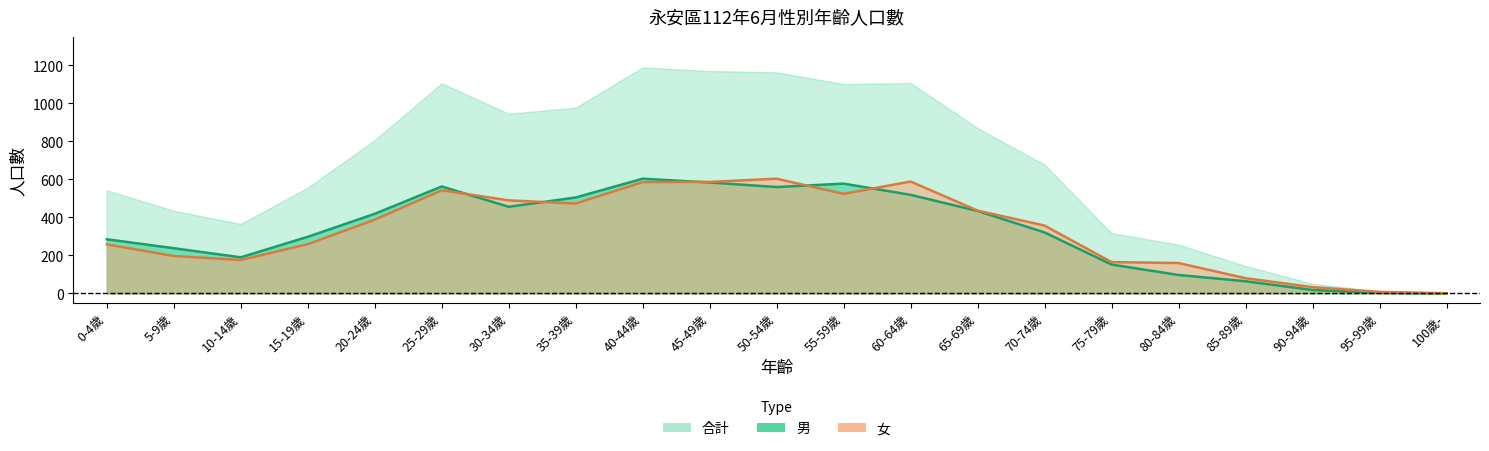

At which category does 男 reach its first local valley?

10-14歲